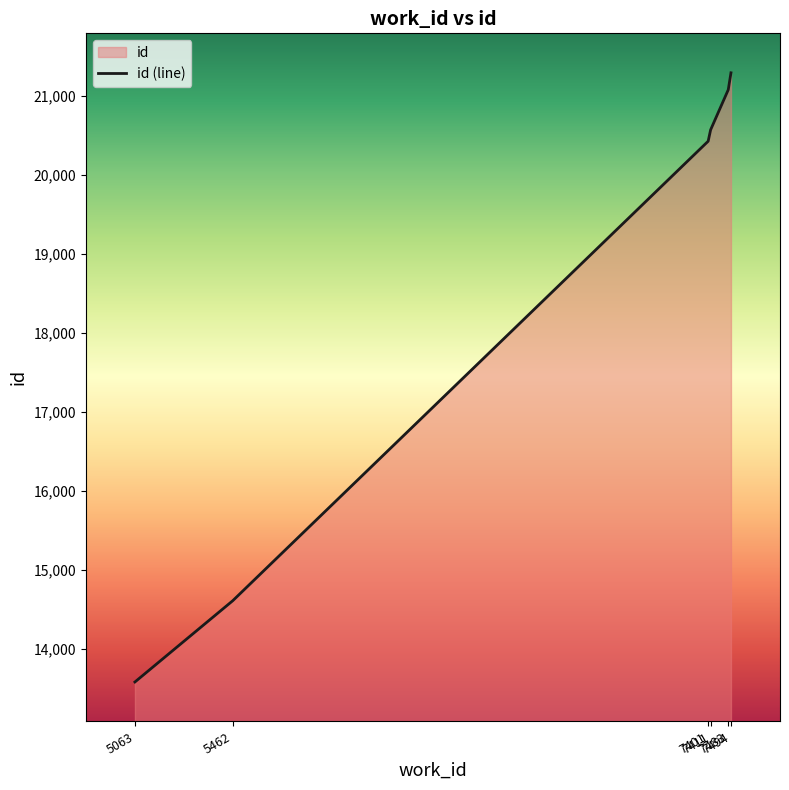

The value at 7494 is 33435. True or false?

False